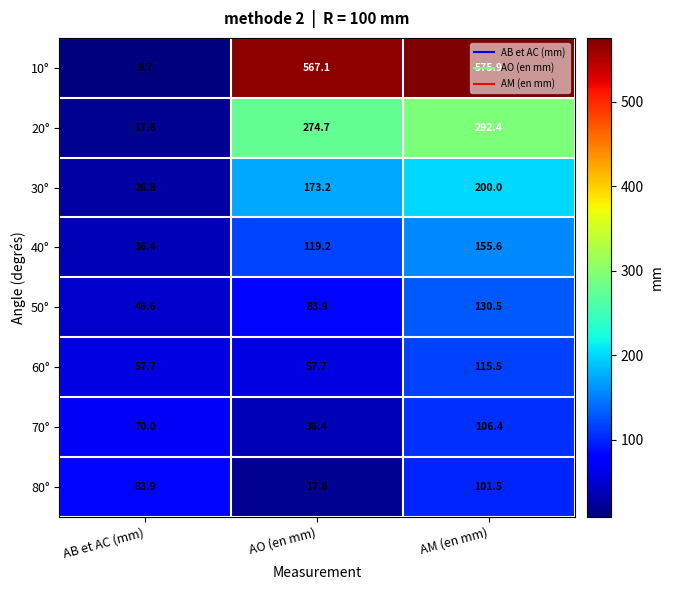

Count the number of categories in the chart.

3